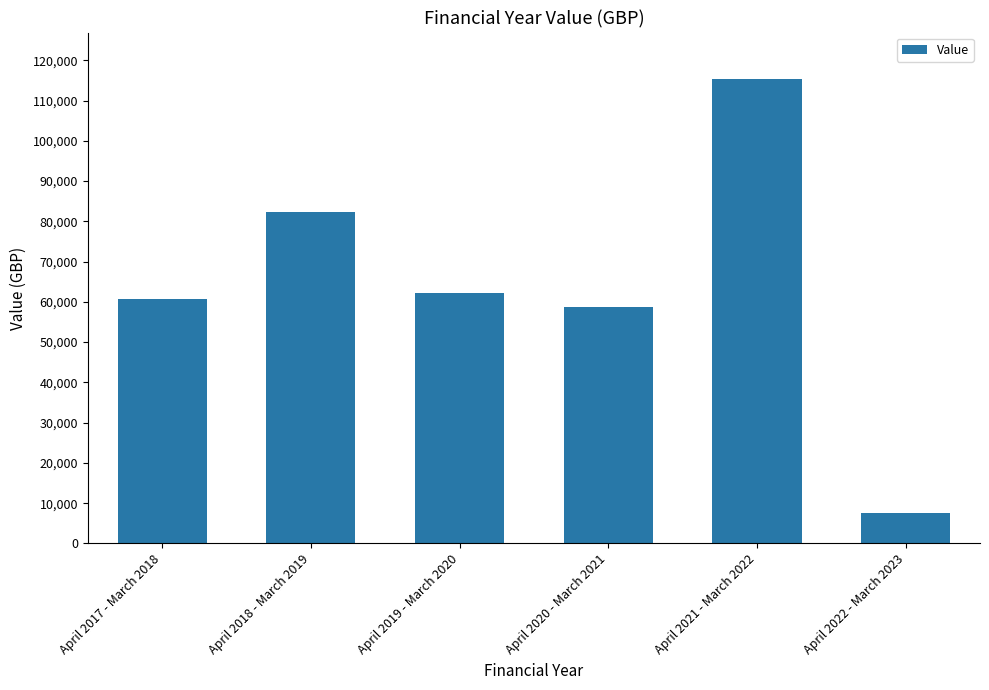

What is the average value?

64501